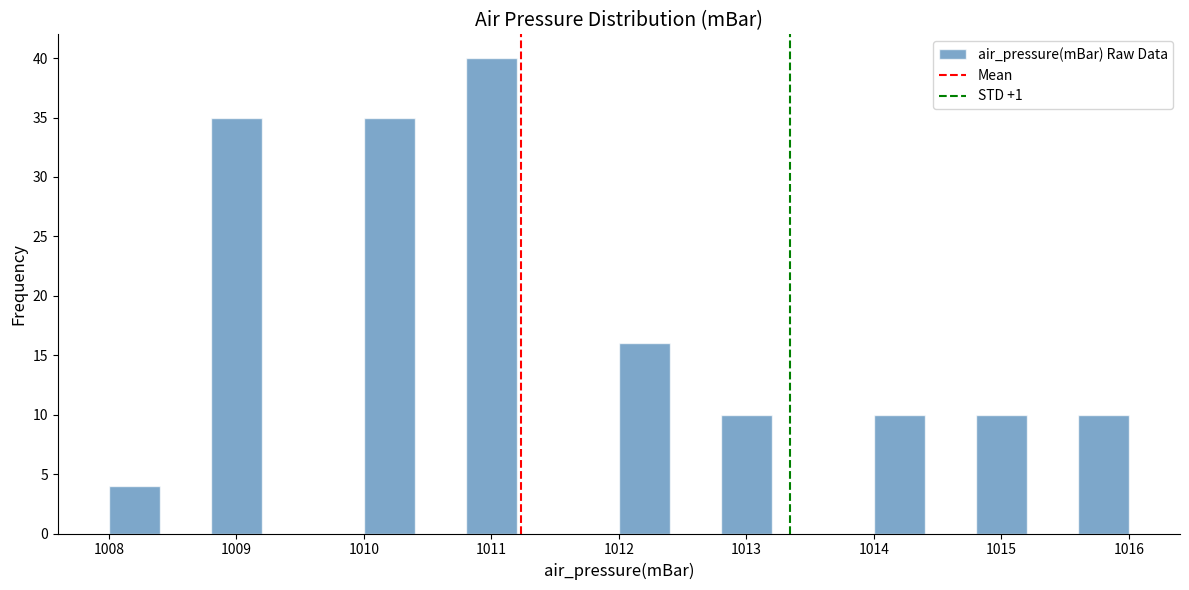

What is the height of the bar covering 1008.8 to 1009.2 on the x-axis? The values are not printed on the chart, so give them approximately, as read against the axis.

35